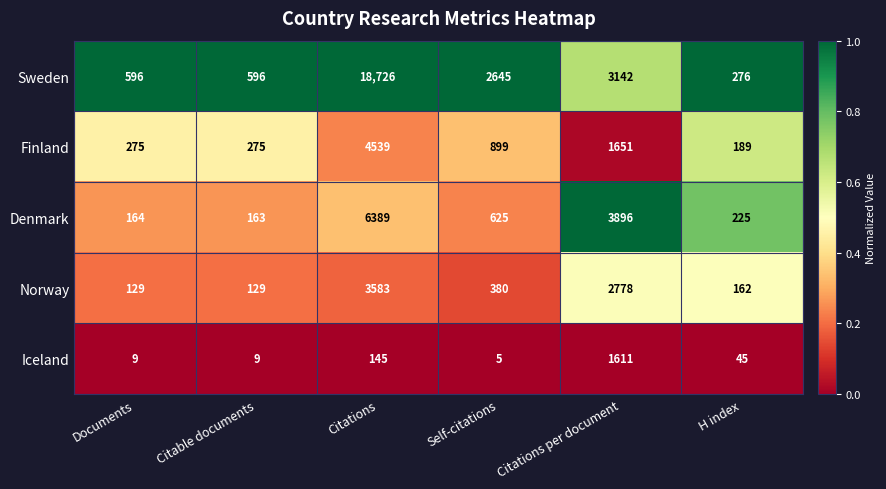

Which series has the largest range (max minus min)?

Sweden